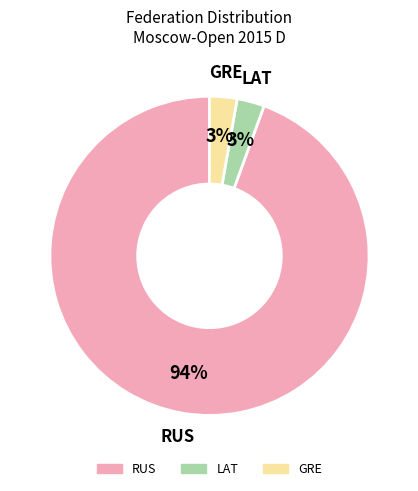

To the nearest percent, what is the average slice percentage?

33%